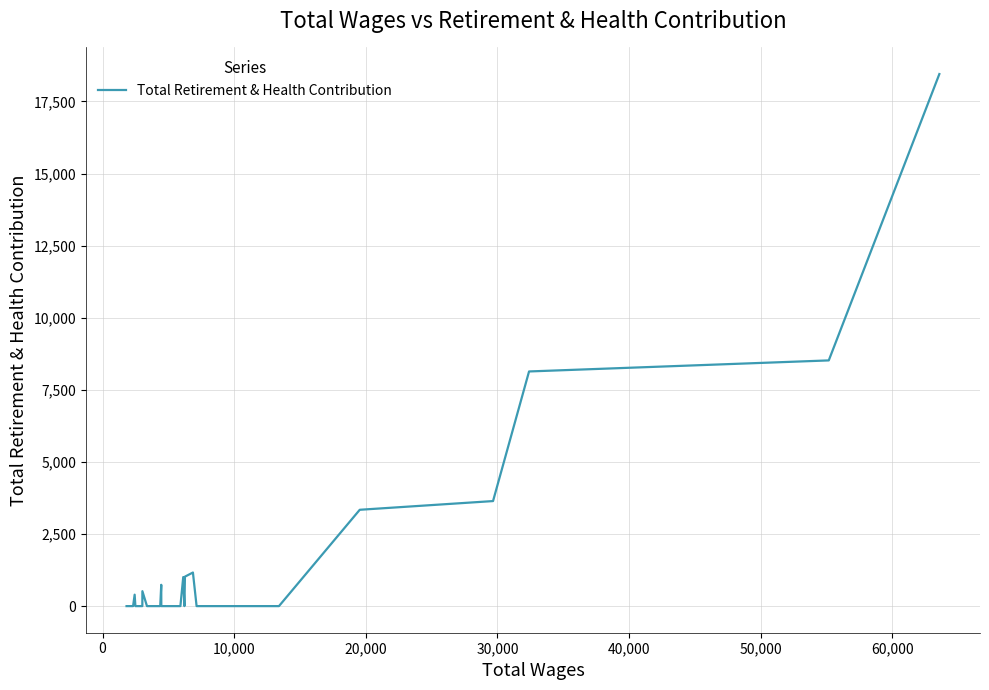

What is the maximum value shown in the chart?

18452